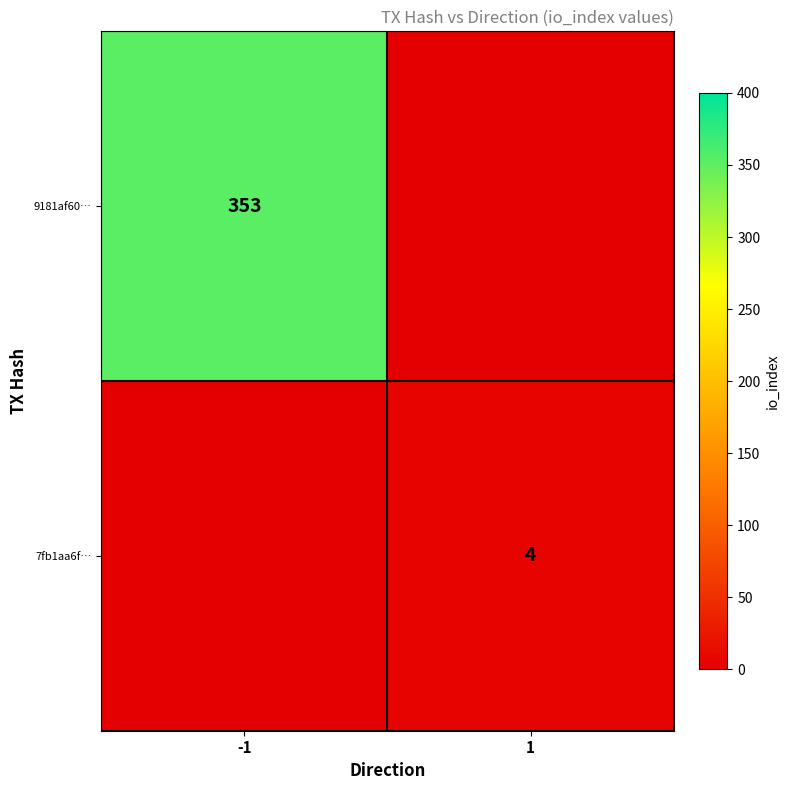

What is the greatest value displayed?

353